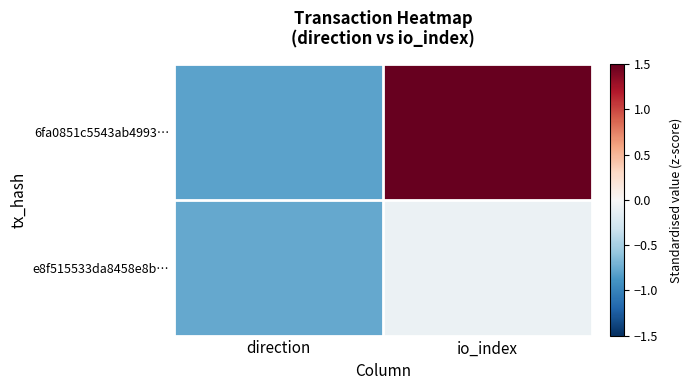

List the series in order of their overall mean, highest first.

6fa0851c5543ab4993…, e8f515533da8458e8b…